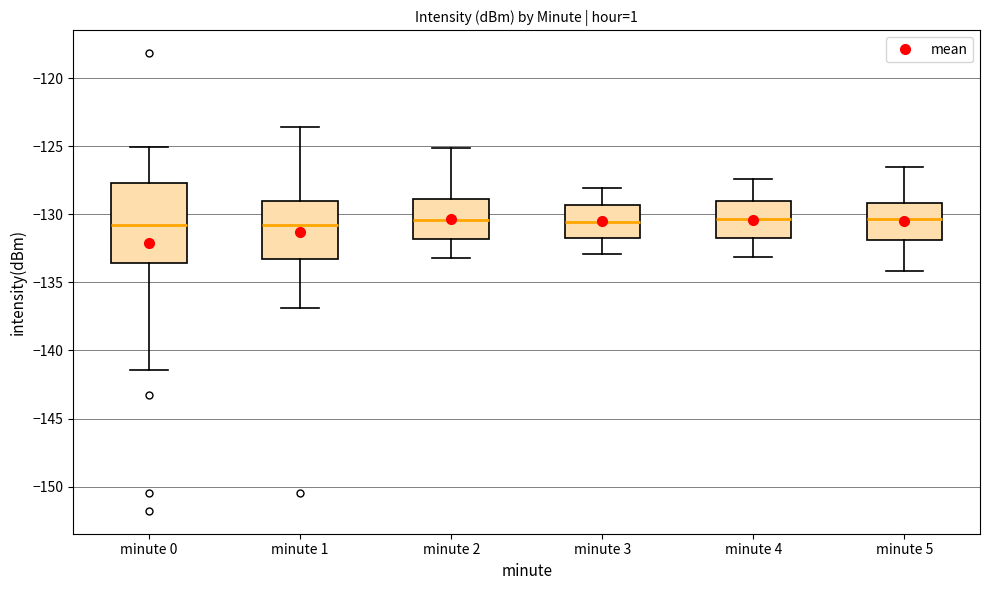

Reading left to right, transcribe this box plot: for each box, give where its median line is, the range the box spans, and where its two whiskers end, as read against the y-axis. The values are not printed on the chart, so give them approximately, as read against the axis.

minute 0: median -131.0, box -133.5 to -127.5, whiskers -141.5 to -125.0
minute 1: median -131.0, box -133.5 to -129.0, whiskers -137.0 to -123.5
minute 2: median -130.5, box -132.0 to -129.0, whiskers -133.0 to -125.0
minute 3: median -130.5, box -132.0 to -129.5, whiskers -133.0 to -128.0
minute 4: median -130.5, box -131.5 to -129.0, whiskers -133.0 to -127.5
minute 5: median -130.5, box -132.0 to -129.0, whiskers -134.0 to -126.5